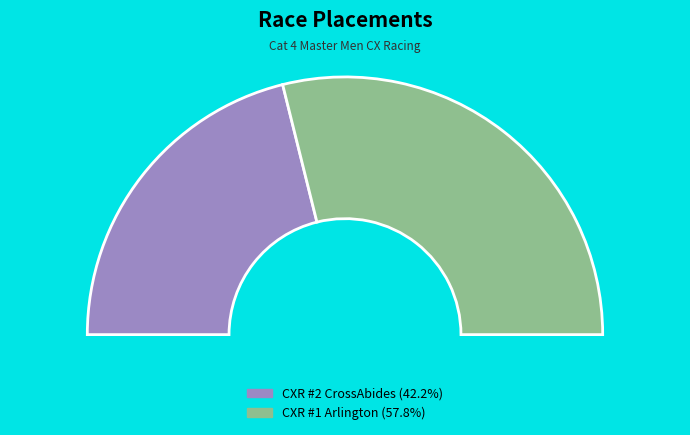

Count the number of slices in the pie.

2